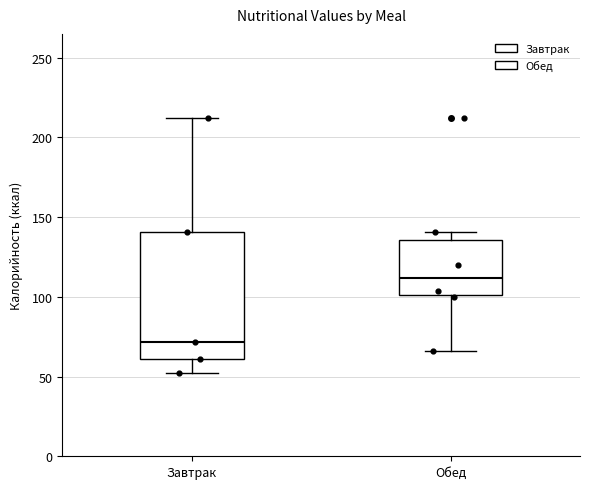

Where does the lower whisker of the box for Обед end on the y-axis? The values are not printed on the chart, so give them approximately, as read against the axis.

65